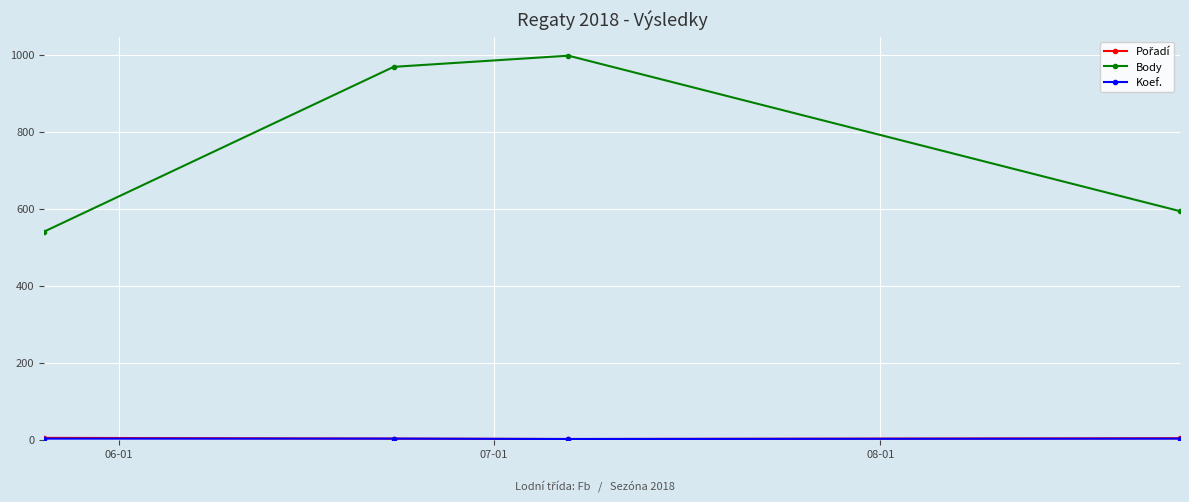

True or false: Body has more than 0 interior local peaks.

True